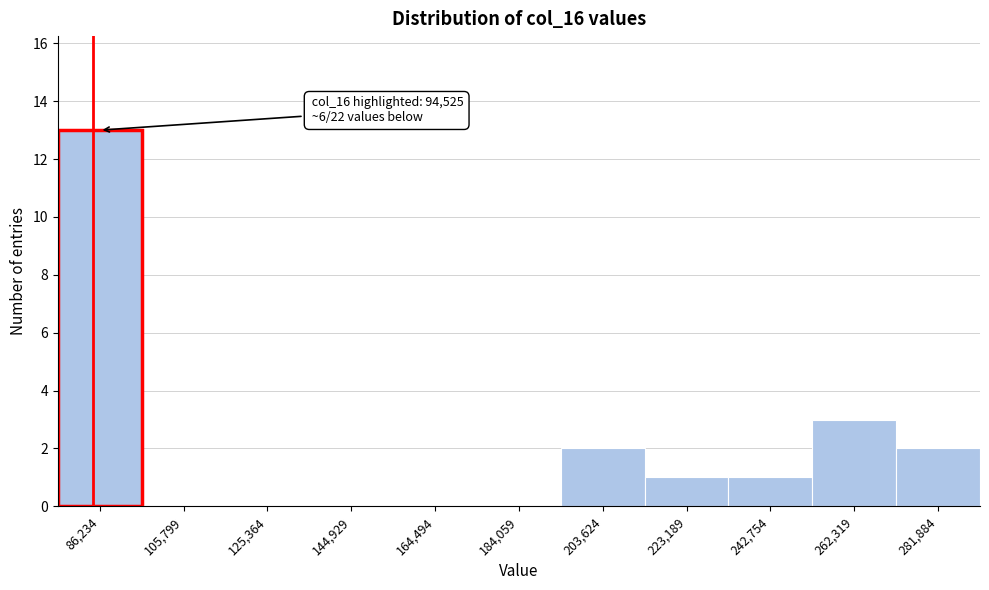

Reading left to right, list all the values displayed in this chart.

86,234=13	105,799=0	125,364=0	144,929=0	164,494=0	184,059=0	203,624=2	223,189=1	242,754=1	262,319=3	281,884=2